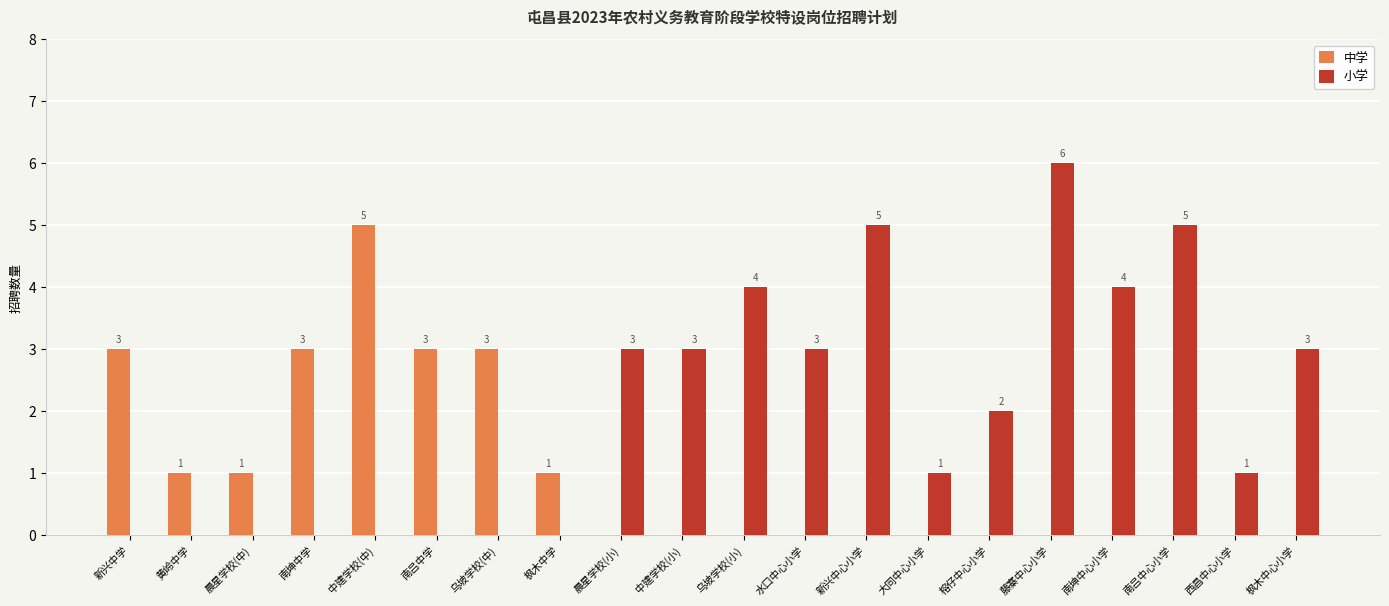

Which label corresponds to the largest value in the chart?

藤寨中心小学